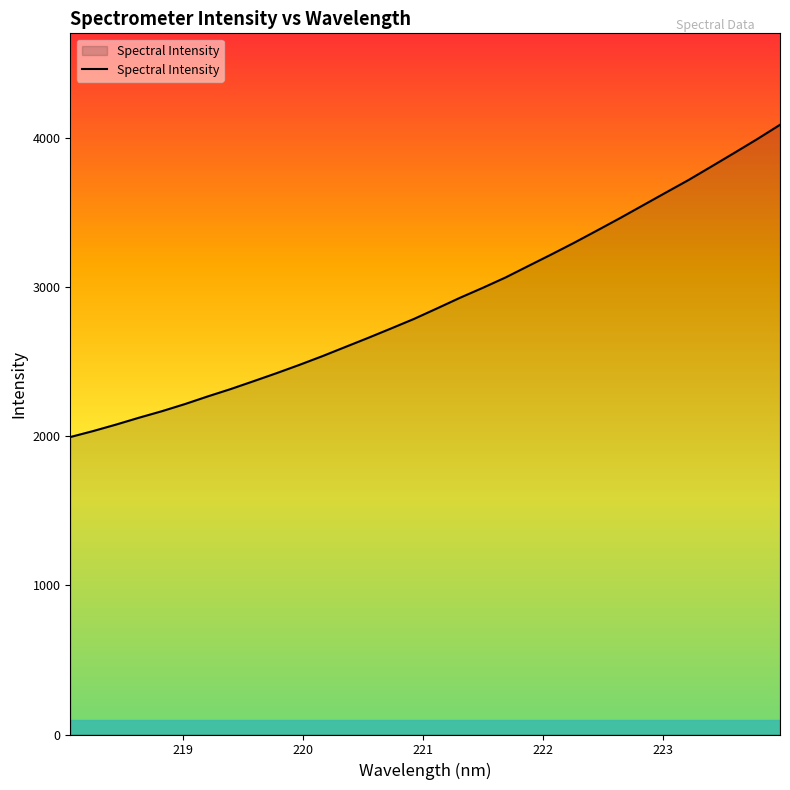

What is the smallest value displayed?

1995.7